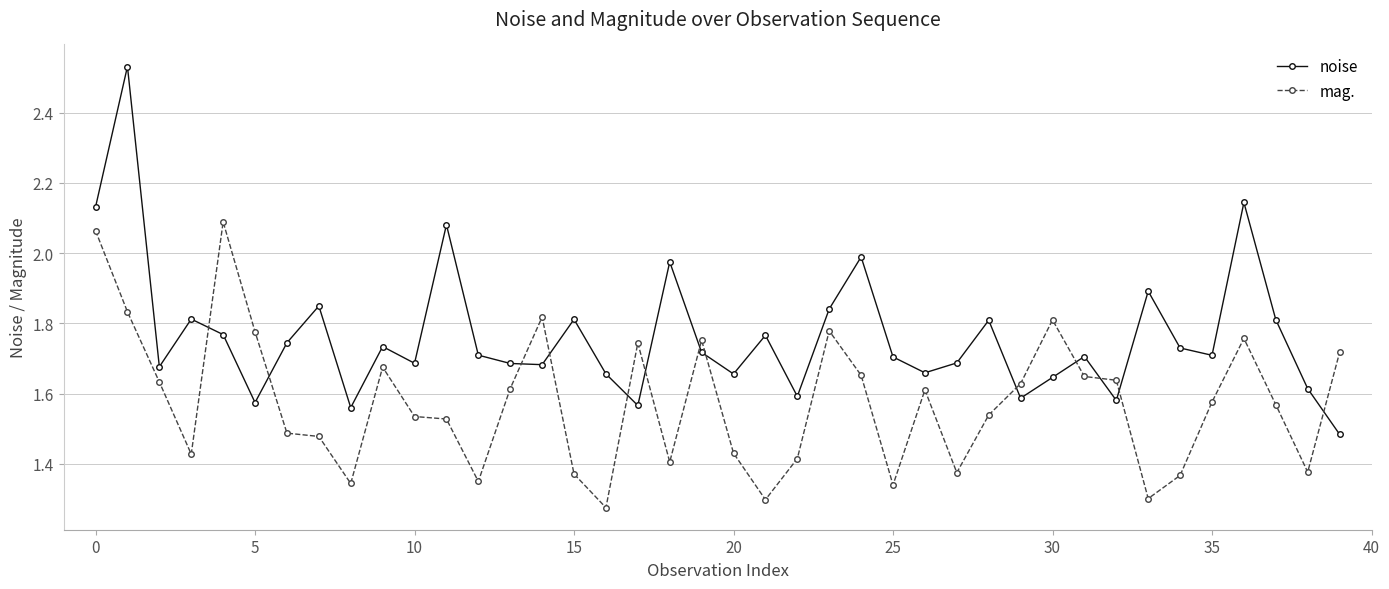

Which series has the widest spread of values?

noise